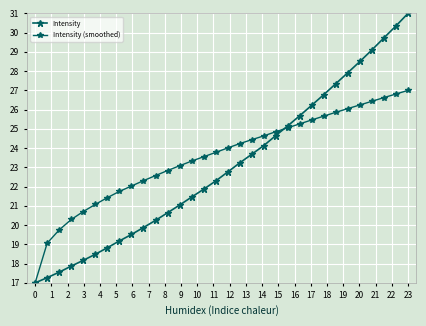

How many lines are shown in the chart?

2